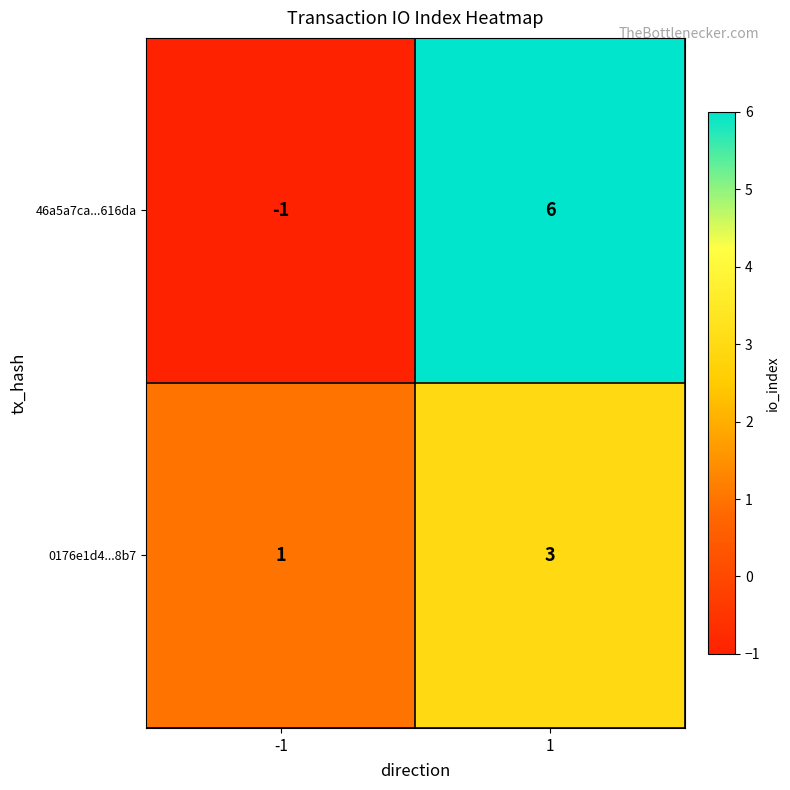

The 0176e1d4...8b7 series shows 0 at -1. True or false?

False